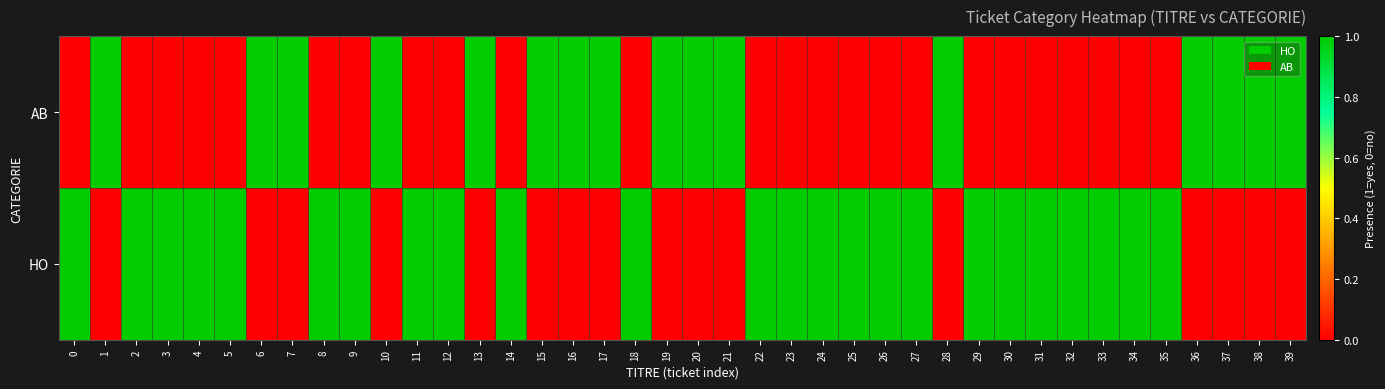

Reading left to right, extract all data points from this chart.

AB: 0=0	1=1	2=0	3=0	4=0	5=0	6=1	7=1	8=0	9=0	10=1	11=0	12=0	13=1	14=0	15=1	16=1	17=1	18=0	19=1	20=1	21=1	22=0	23=0	24=0	25=0	26=0	27=0	28=1	29=0	30=0	31=0	32=0	33=0	34=0	35=0	36=1	37=1	38=1	39=1
HO: 0=1	1=0	2=1	3=1	4=1	5=1	6=0	7=0	8=1	9=1	10=0	11=1	12=1	13=0	14=1	15=0	16=0	17=0	18=1	19=0	20=0	21=0	22=1	23=1	24=1	25=1	26=1	27=1	28=0	29=1	30=1	31=1	32=1	33=1	34=1	35=1	36=0	37=0	38=0	39=0